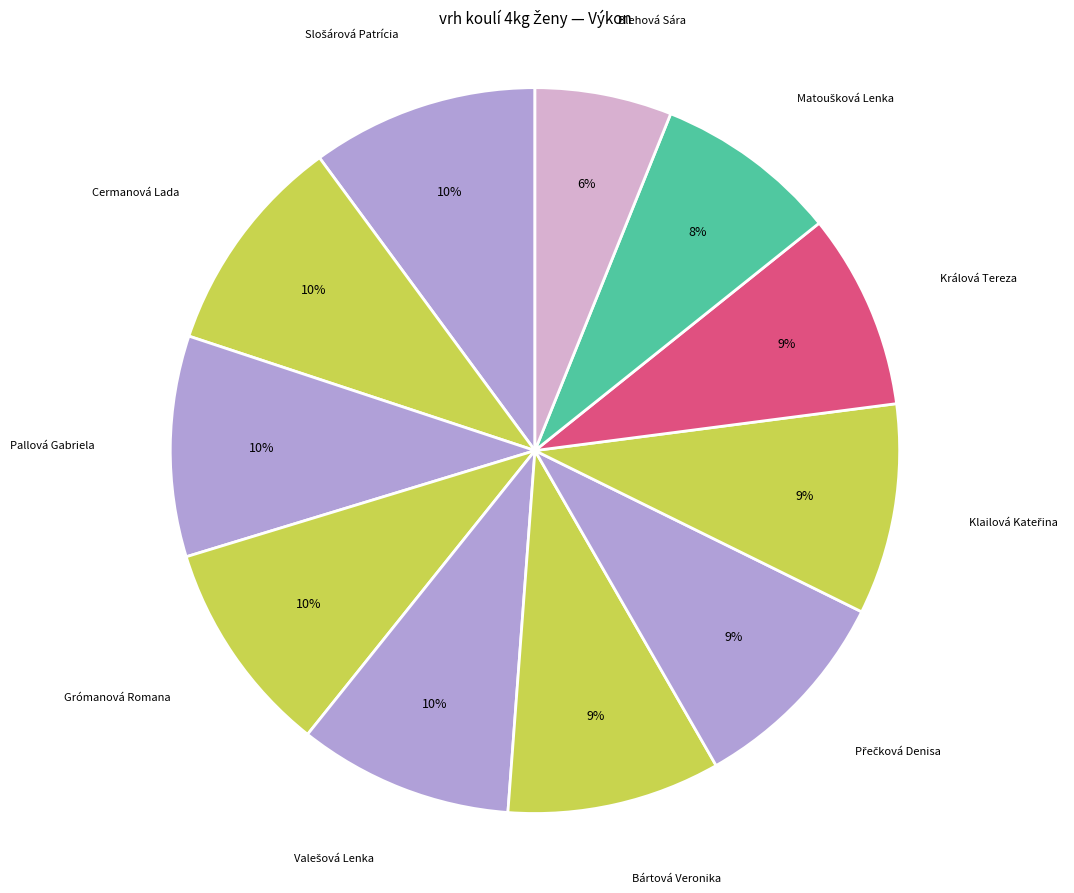

True or false: Blehová Sára accounts for 1% of the total.

False